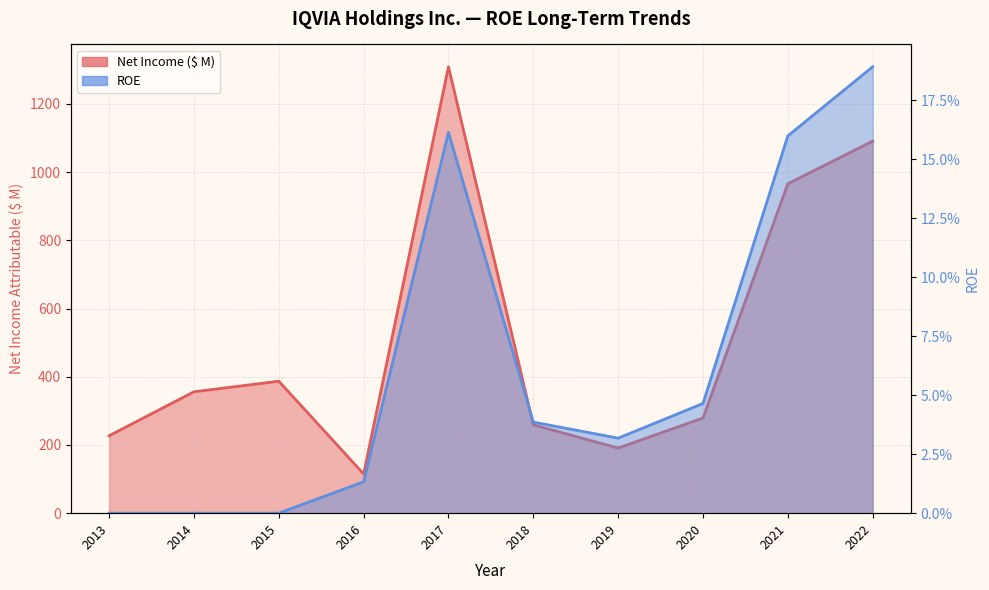

Does the chart have visible grid lines?

Yes